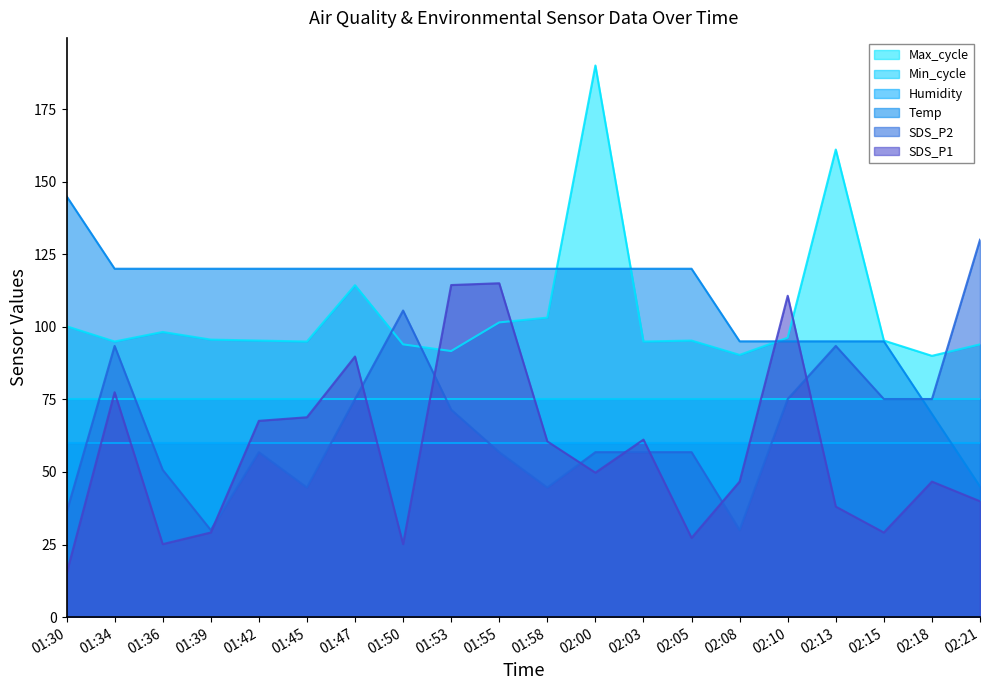

What position from the right is 01:39?

17